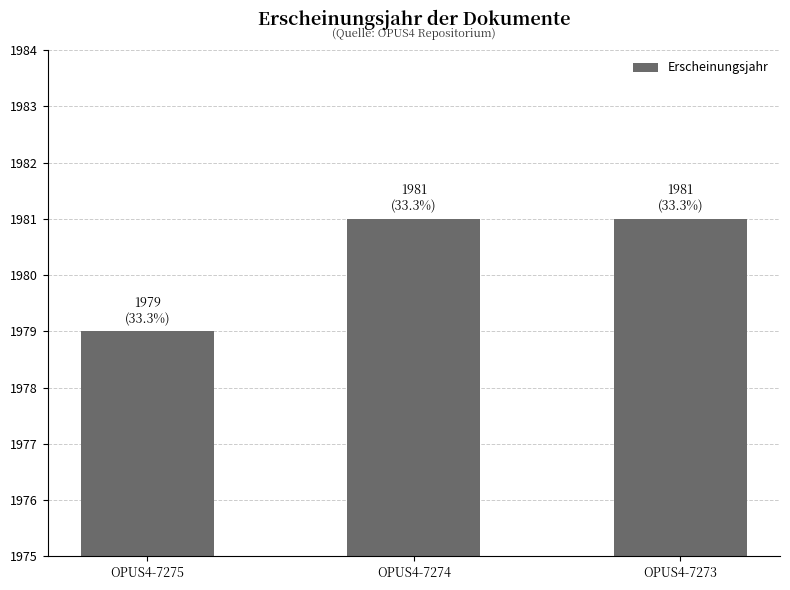

What is the change in value from OPUS4-7275 to OPUS4-7274?

+2